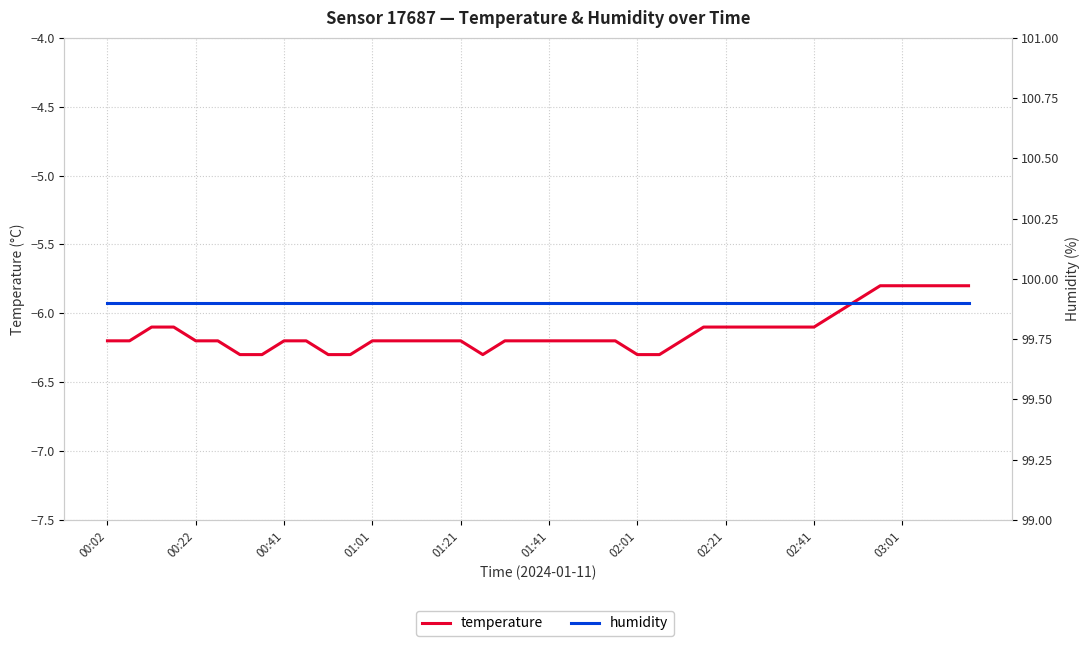

What is the sum of all humidity values?

3996.0